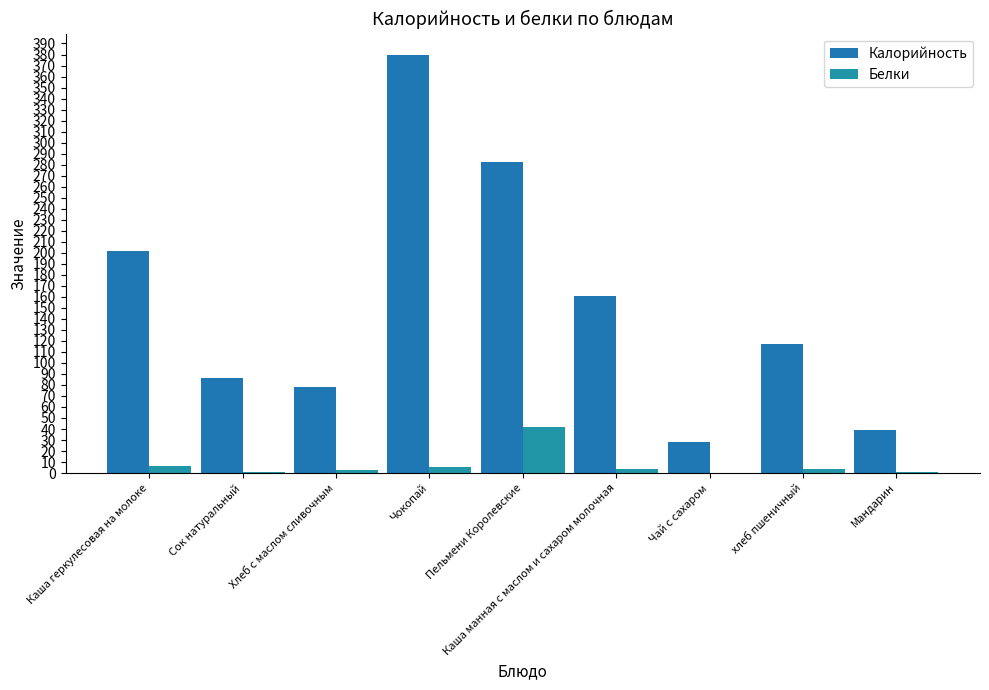

Reading left to right, extract all data points from this chart.

Калорийность: 202.0	86.6	78.0	380.0	282.4	161.0	28.0	116.9	39.0
Белки: 6.1	1.0	3.1	5.5	42.2	3.4	0.2	4.0	0.8